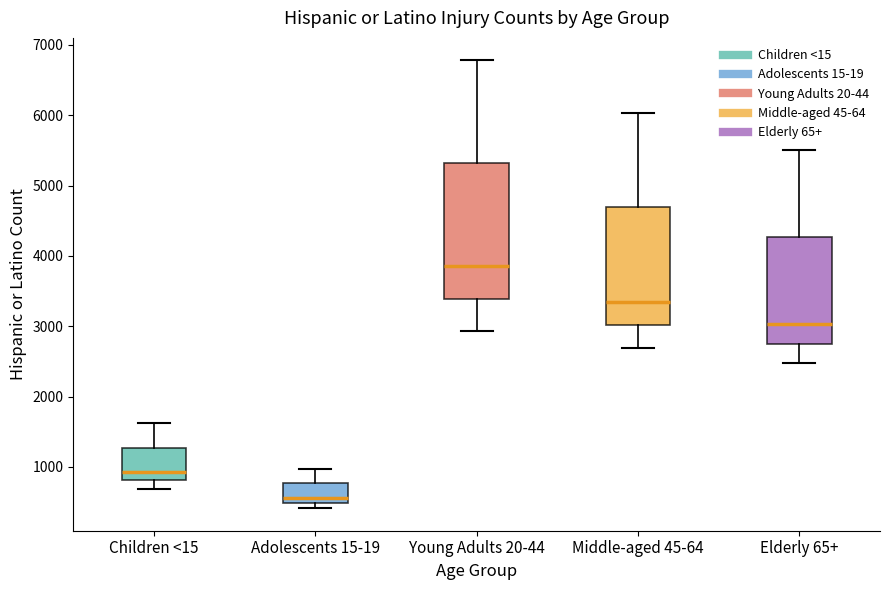

Where is the upper edge of the box for Middle-aged 45-64 on the y-axis? The values are not printed on the chart, so give them approximately, as read against the axis.

4700